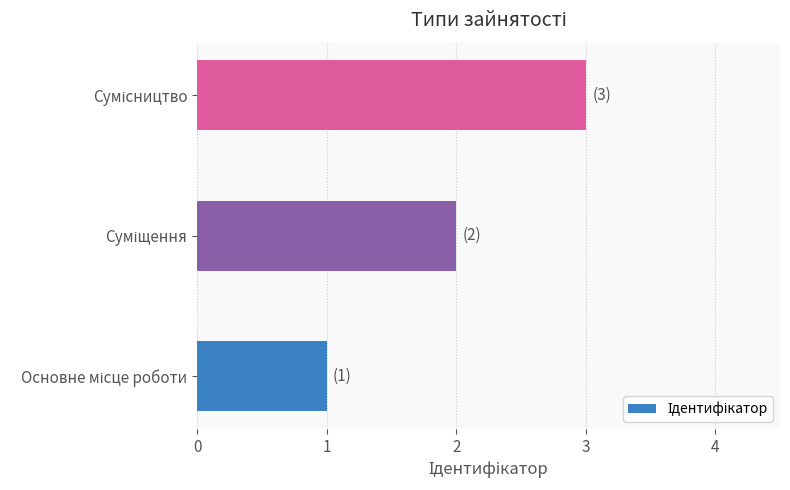

What is the greatest value displayed?

3